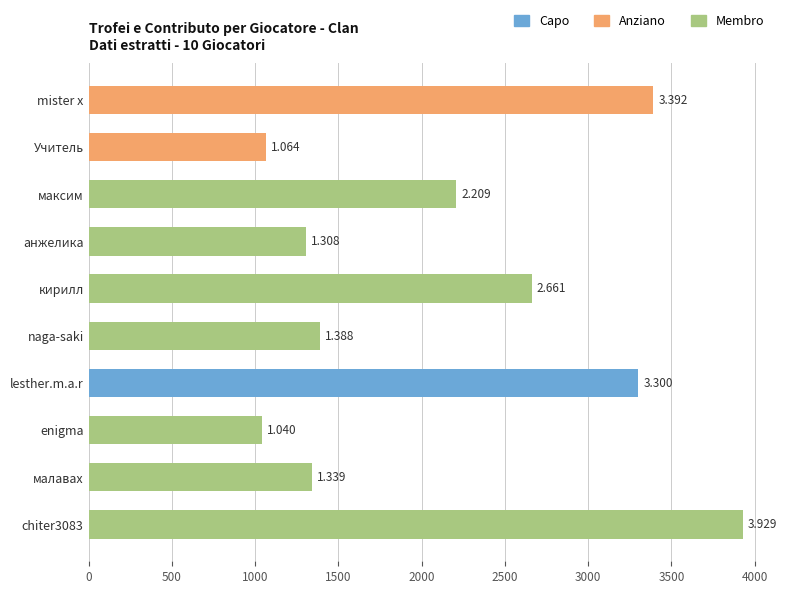

Between максим and lesther.m.a.r, which is larger?

lesther.m.a.r